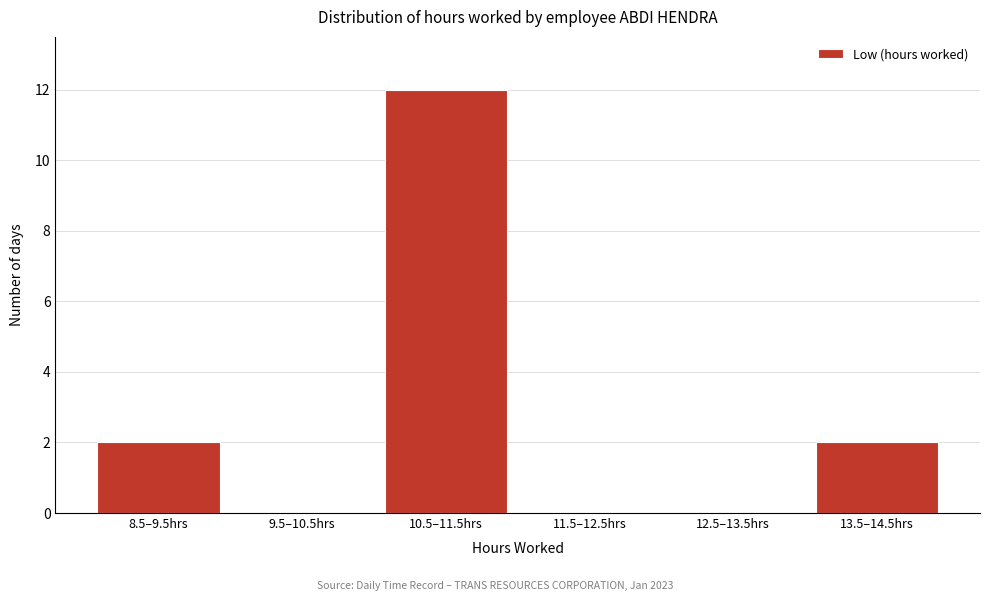

Reading right to left, extract all data points from this chart.

13.5–14.5hrs=2	12.5–13.5hrs=0	11.5–12.5hrs=0	10.5–11.5hrs=12	9.5–10.5hrs=0	8.5–9.5hrs=2